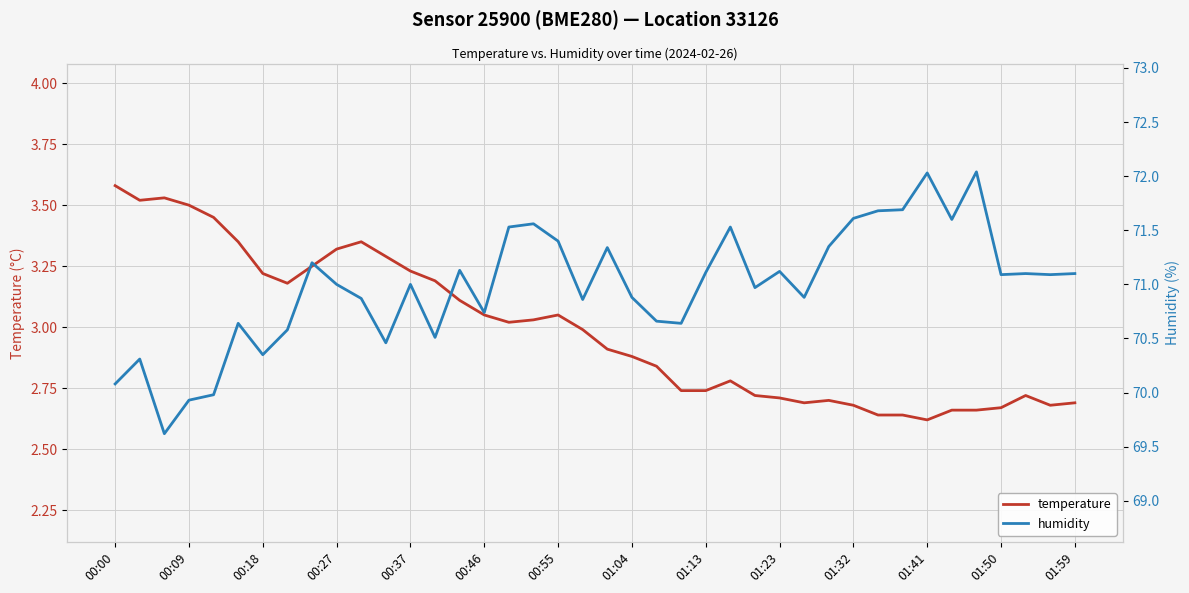

True or false: temperature has a value of 0.7 at 00:46.

False